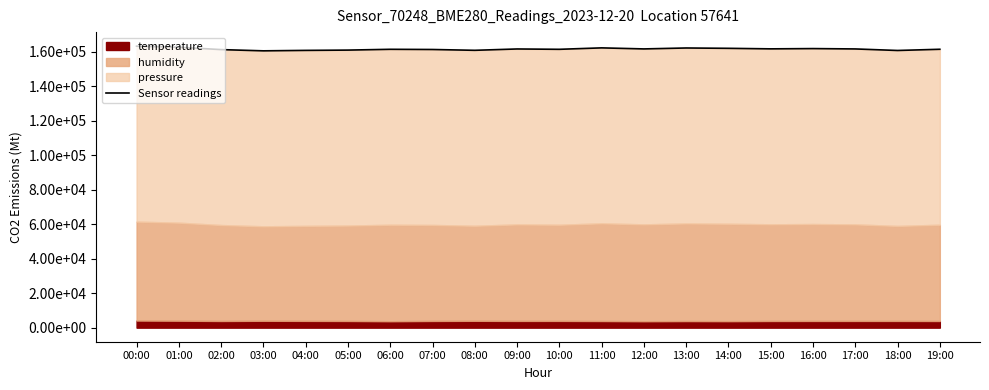

What is the maximum value shown in the chart?

163289.2